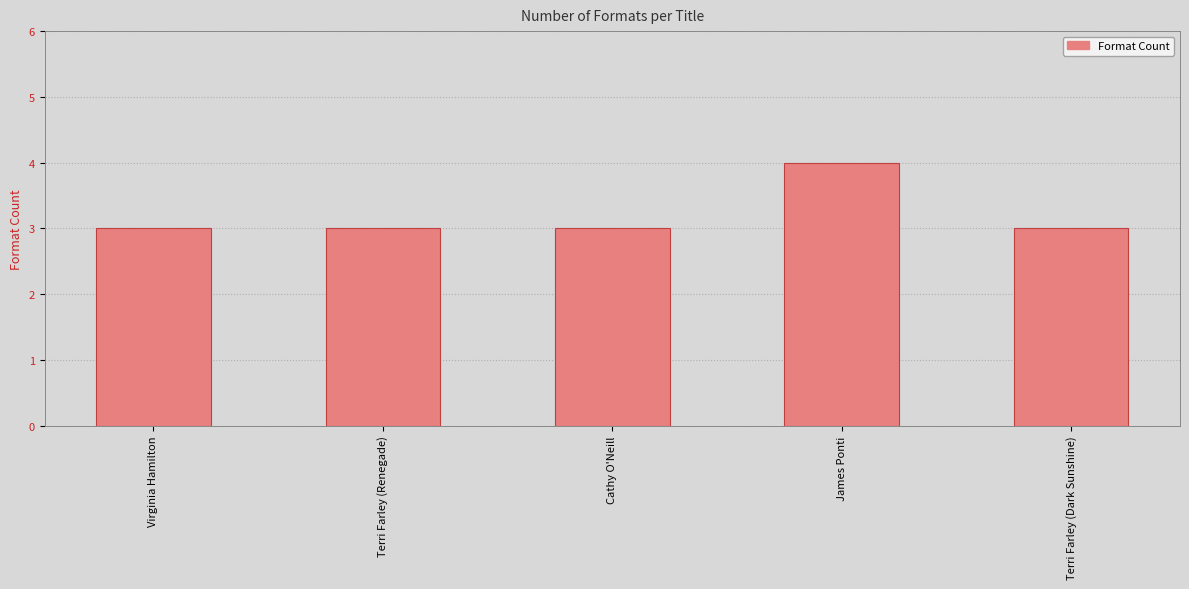

Does the chart contain stacked bars?

No